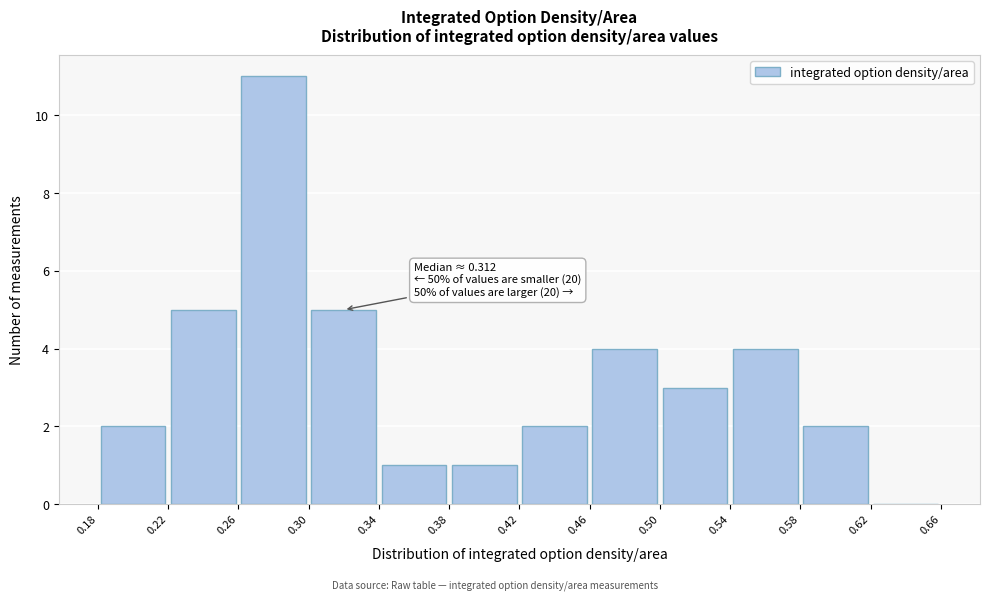

Over which range of the x-axis is the bar tallest?

0.26 to 0.30